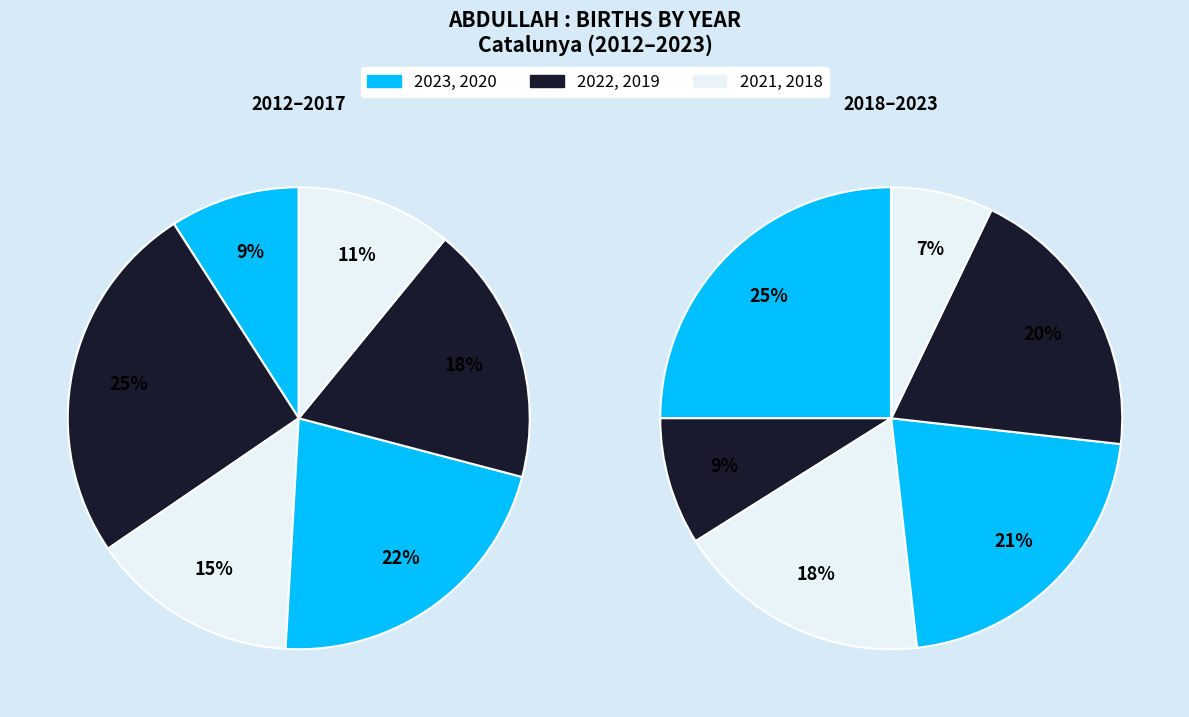

Count the number of slices in the pie.

12